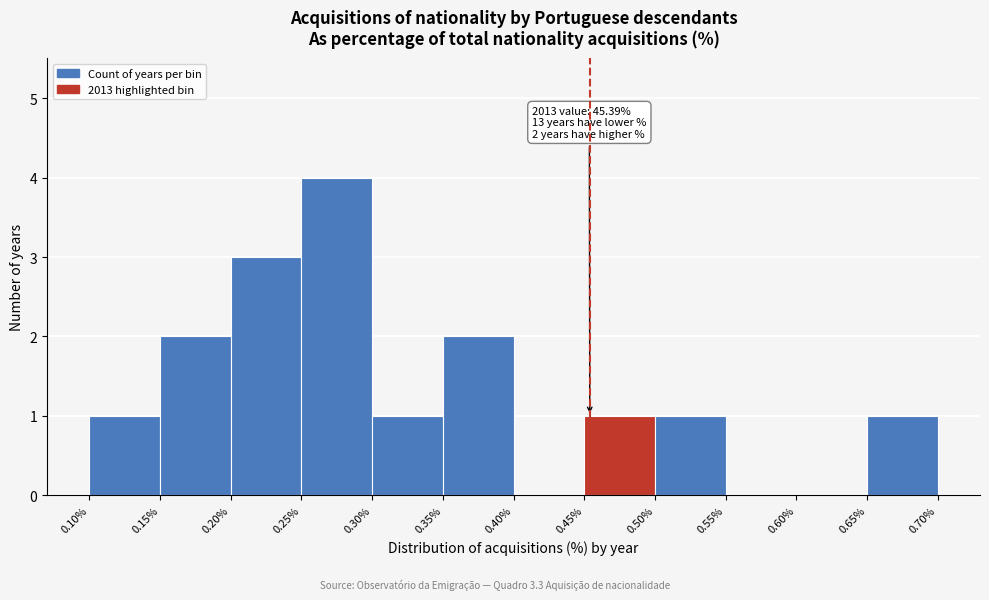

Which range on the x-axis has the tallest bar?

0.25% to 0.30%